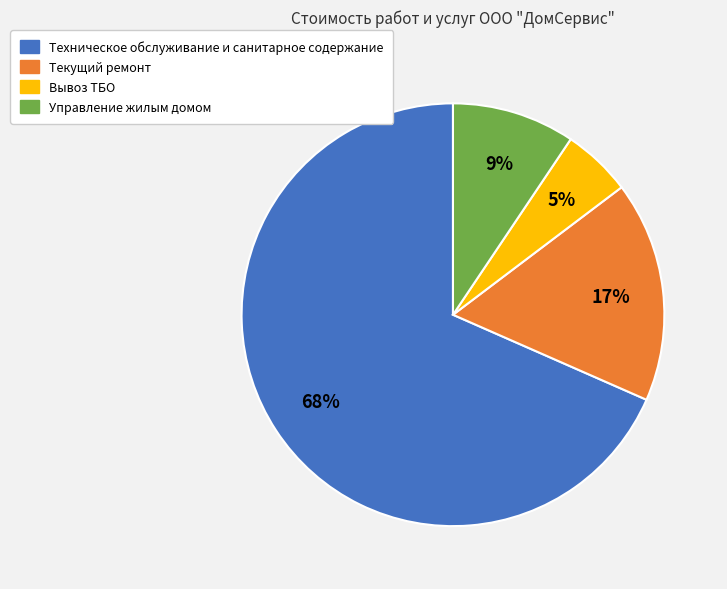

True or false: Текущий ремонт accounts for 17% of the total.

True